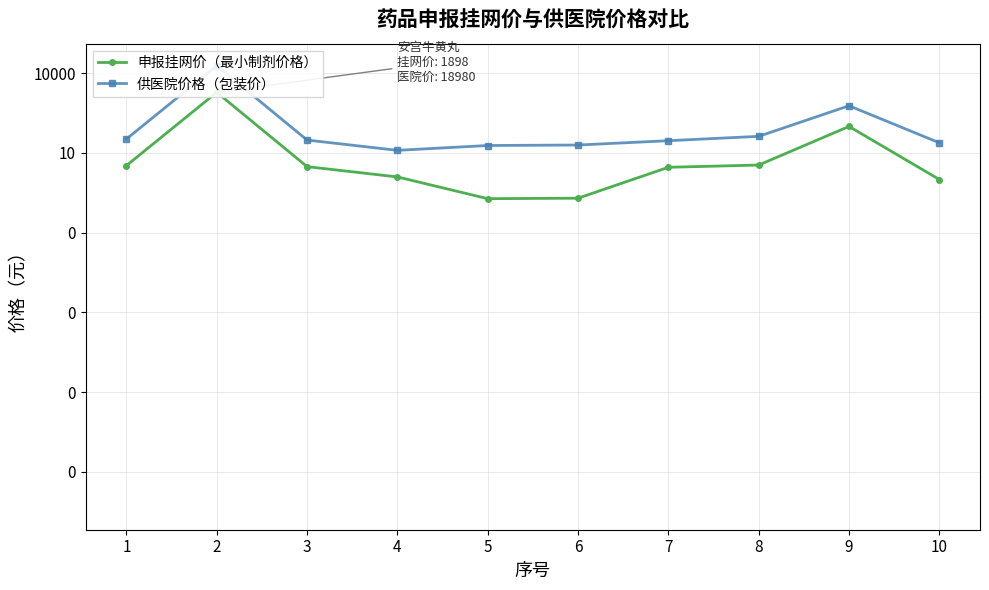

What is the value of the 申报挂网价（最小制剂价格） point at the 6th from the left?

0.2